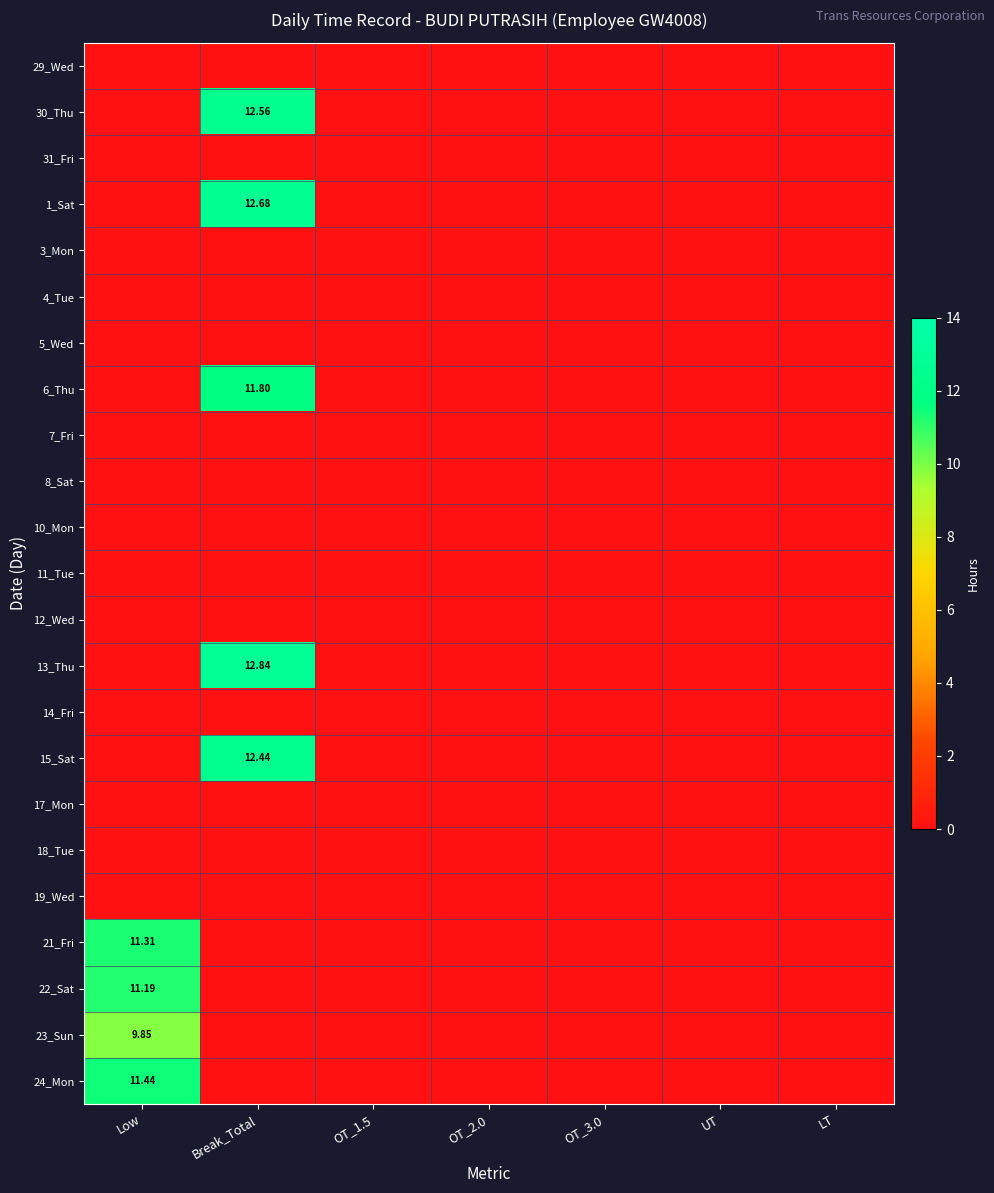

The value of 29_Wed at OT_2.0 is 0.0. True or false?

True